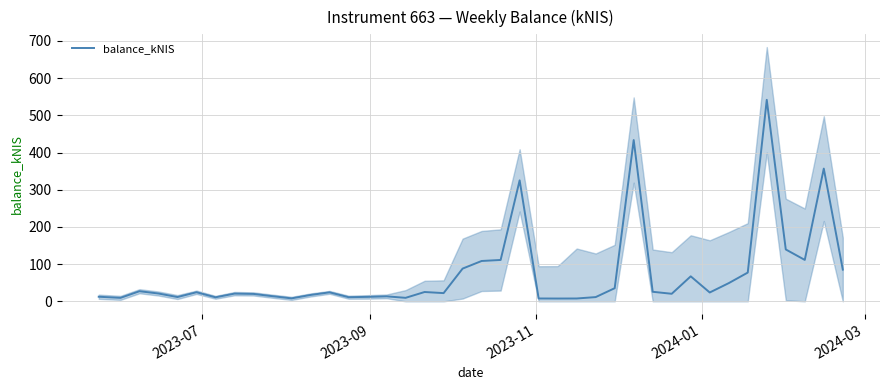

How many interior local valleys (lower than both neighbors) does the data have?

11